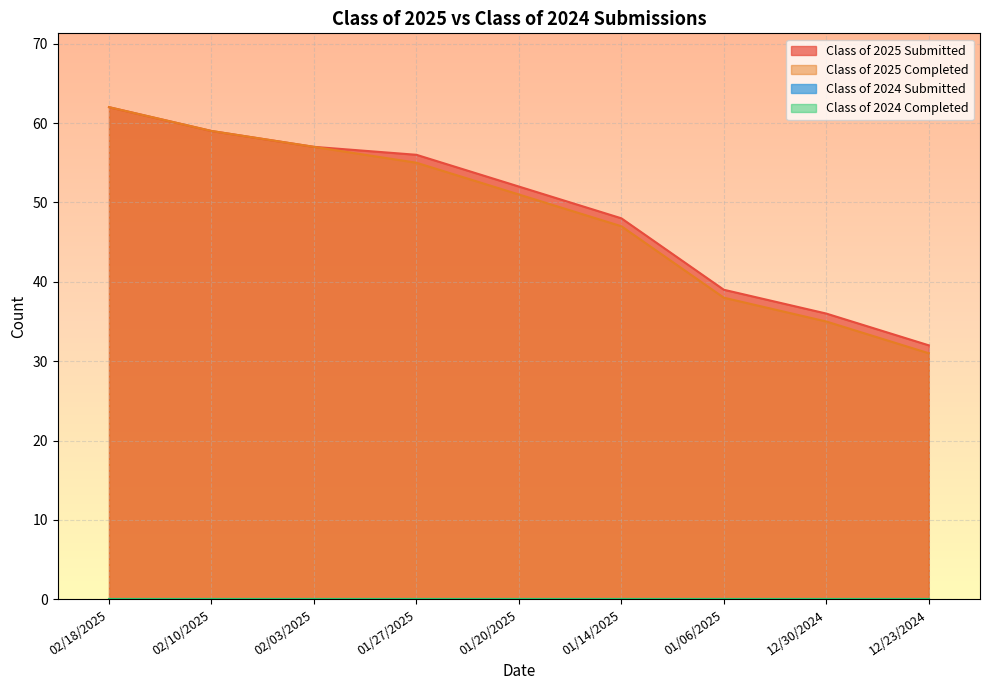

What is the total value across all series at 02/18/2025?

124